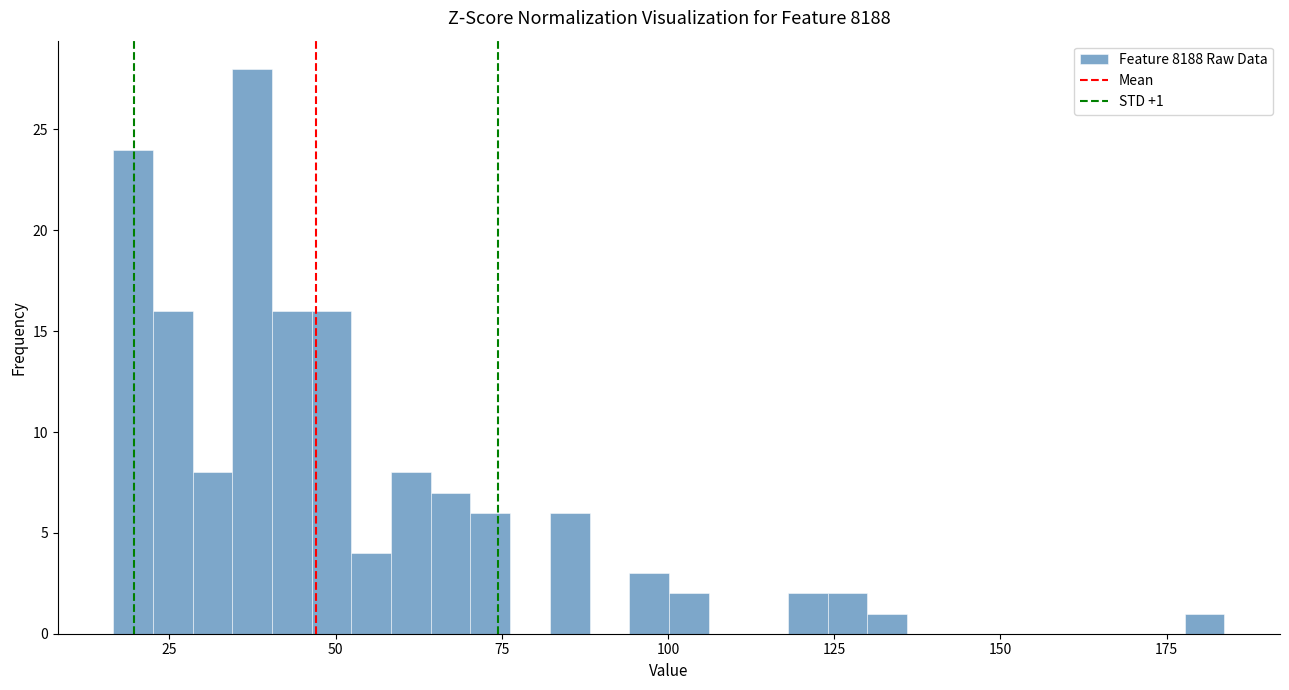

Read against the x-axis, roughly where is the centre of the tallest bar?

35